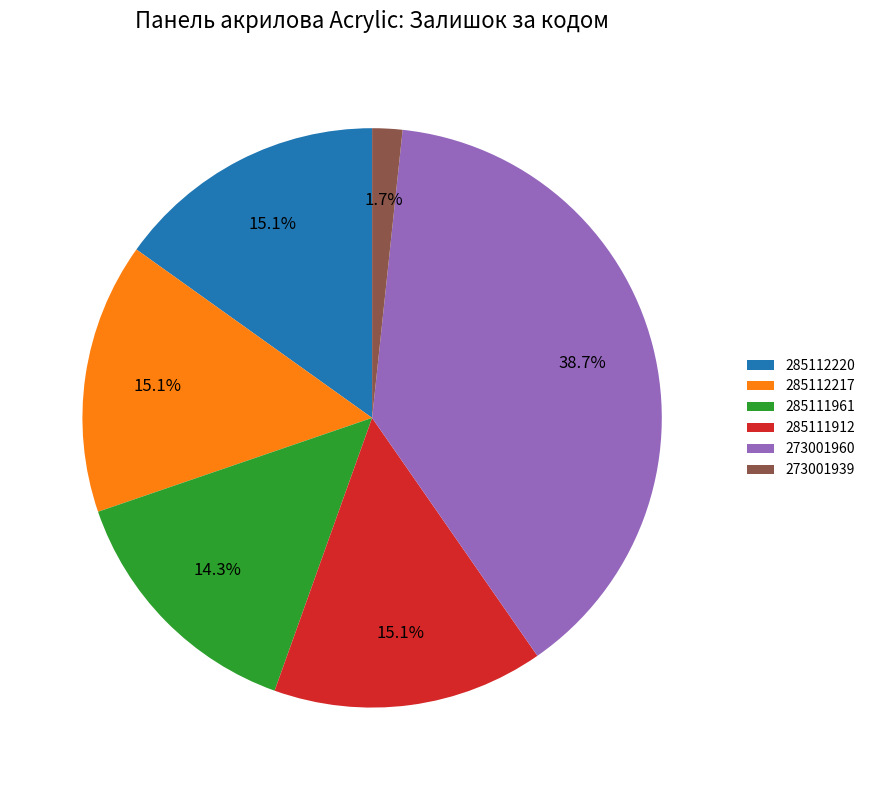

Between 285111961 and 273001960, which is larger?

273001960